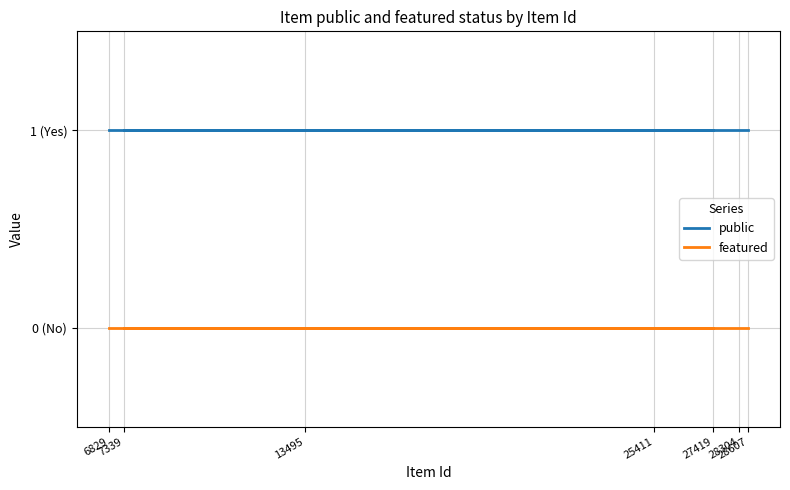

True or false: featured and public cross at least once.

False